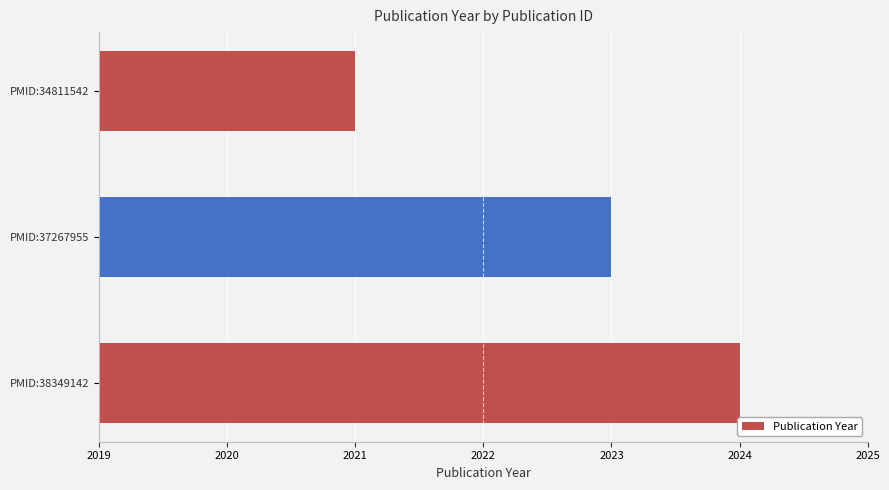

What is the greatest value displayed?

2024